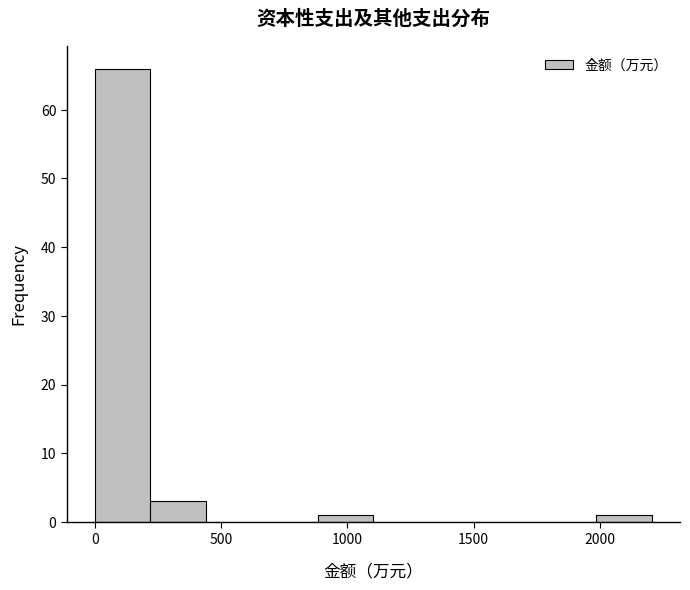

Reading left to right, transcribe this chart: for each bar, give the range it covers on the x-axis and its height. Neither the bar edges nor the heights are printed on the chart, so give them approximately, as read against the axes.

0 to 200: 66
200 to 450: 3
450 to 650: 0
650 to 900: 0
900 to 1100: 1
1100 to 1300: 0
1300 to 1550: 0
1550 to 1750: 0
1750 to 2000: 0
2000 to 2200: 1